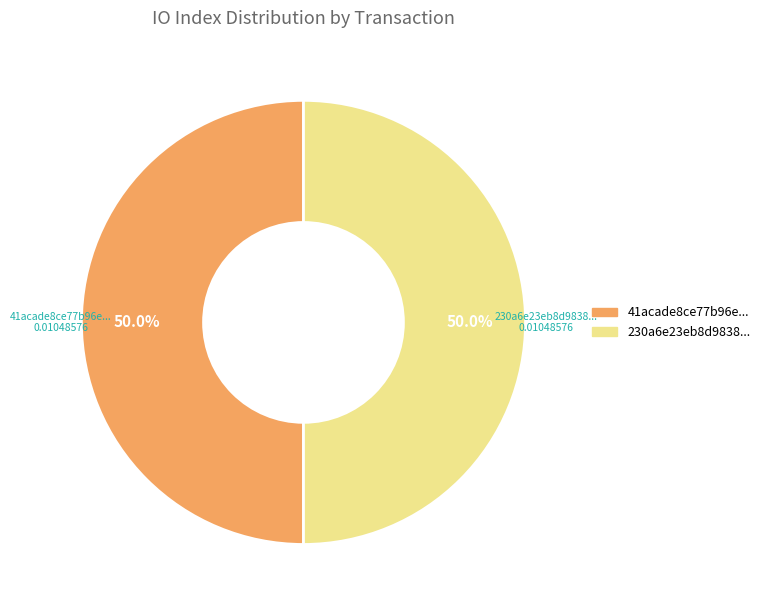

Count the number of slices in the pie.

2